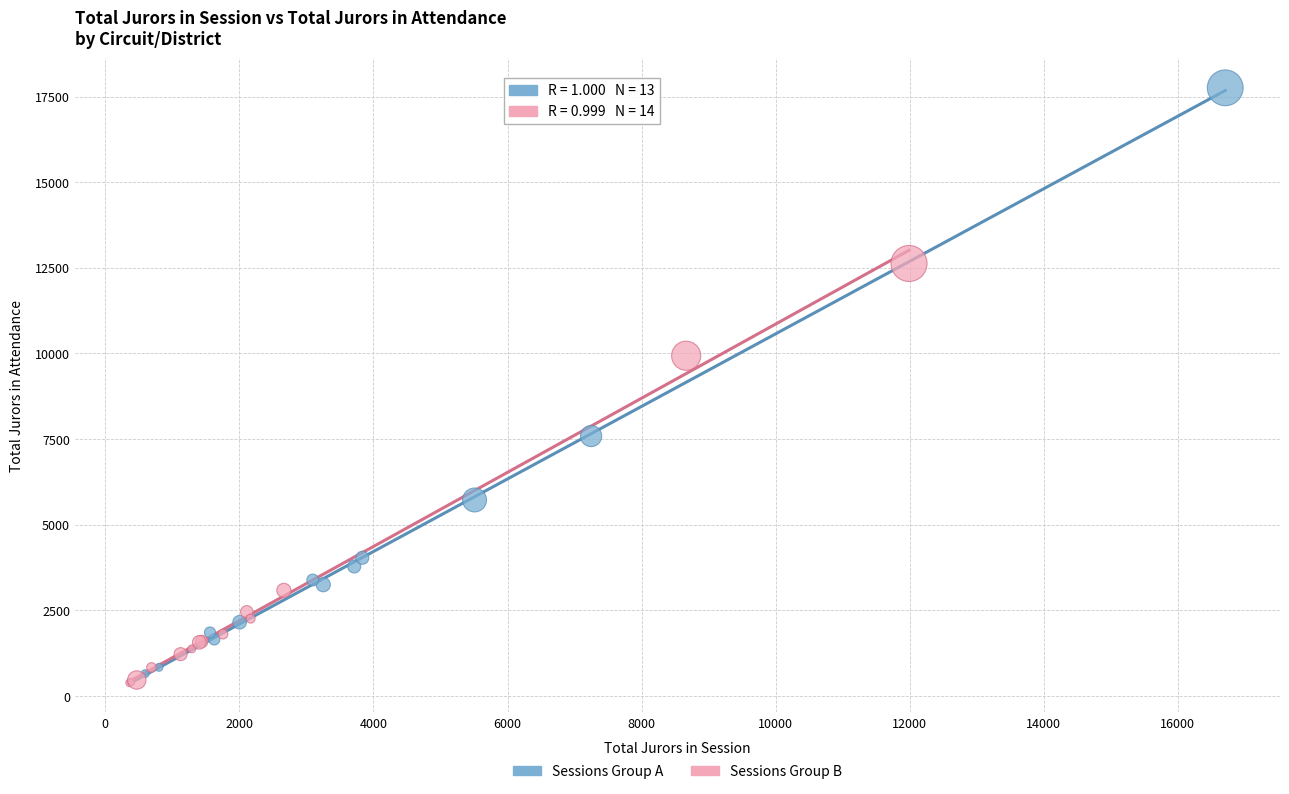

Which series contains the highest Y value?

Sessions Group A